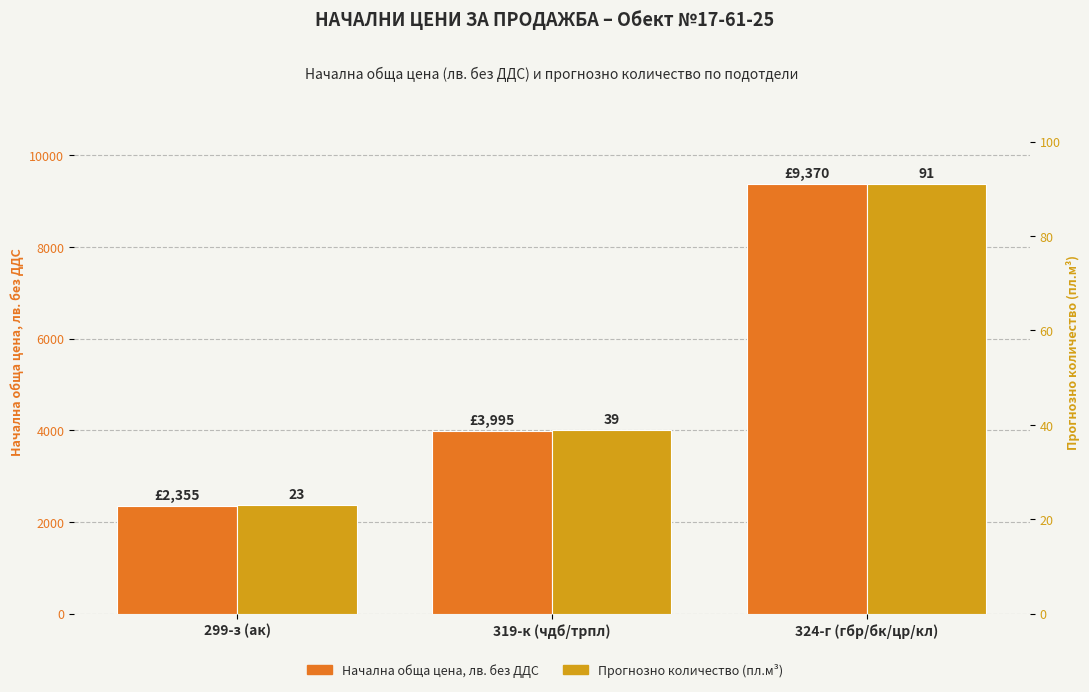

How many values in the Начална обща цена, лв. без ДДС series are below 3995?

1